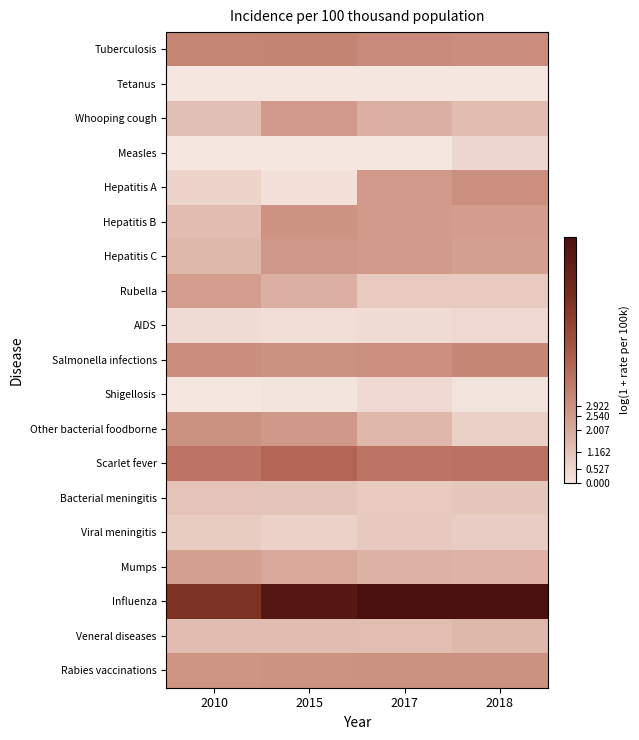

Which series has the largest total across all categories?

Influenza